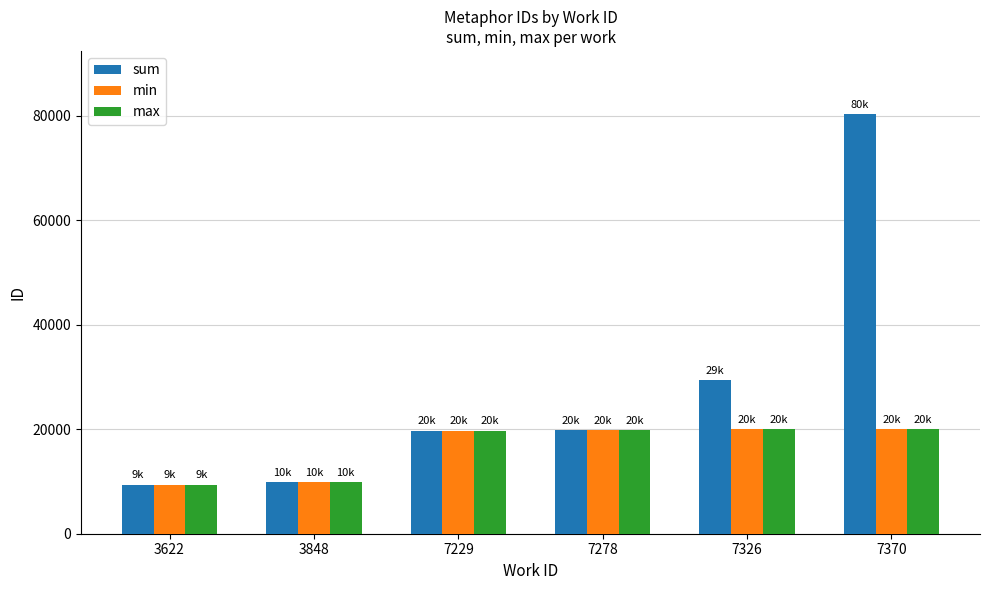

What is the difference between the second highest and second lowest values in the sum series?

19475